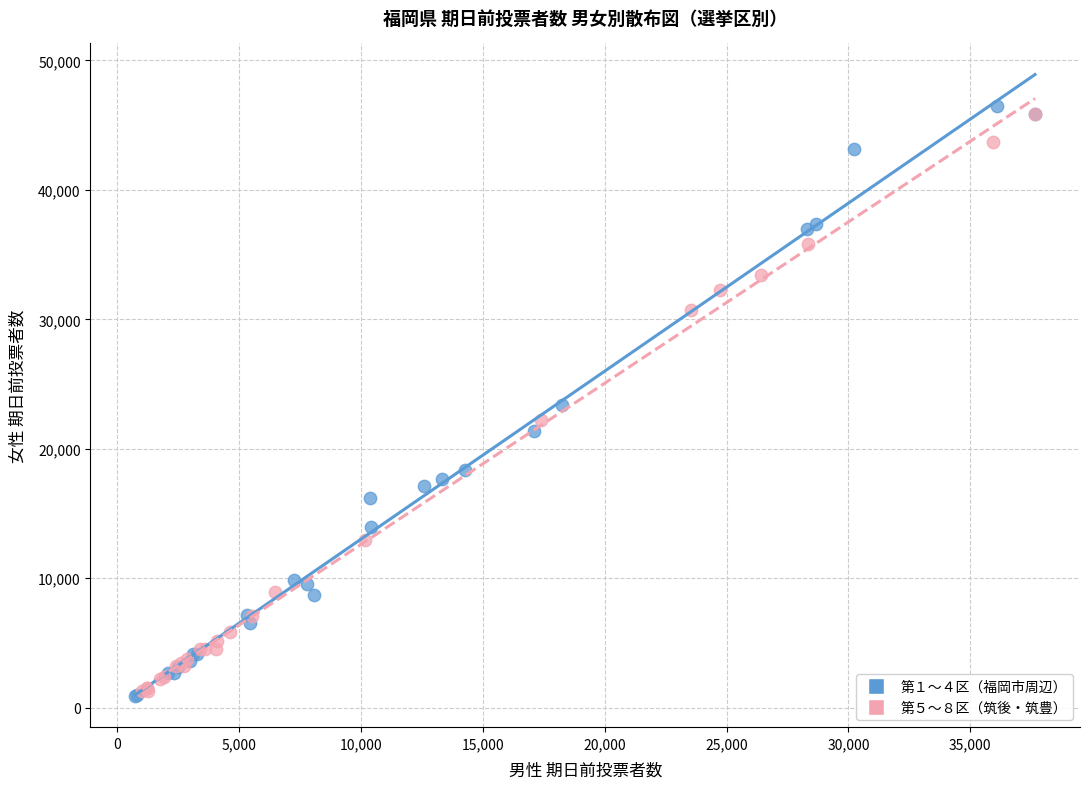

Which series contains the highest Y value?

第１～４区（福岡市周辺）